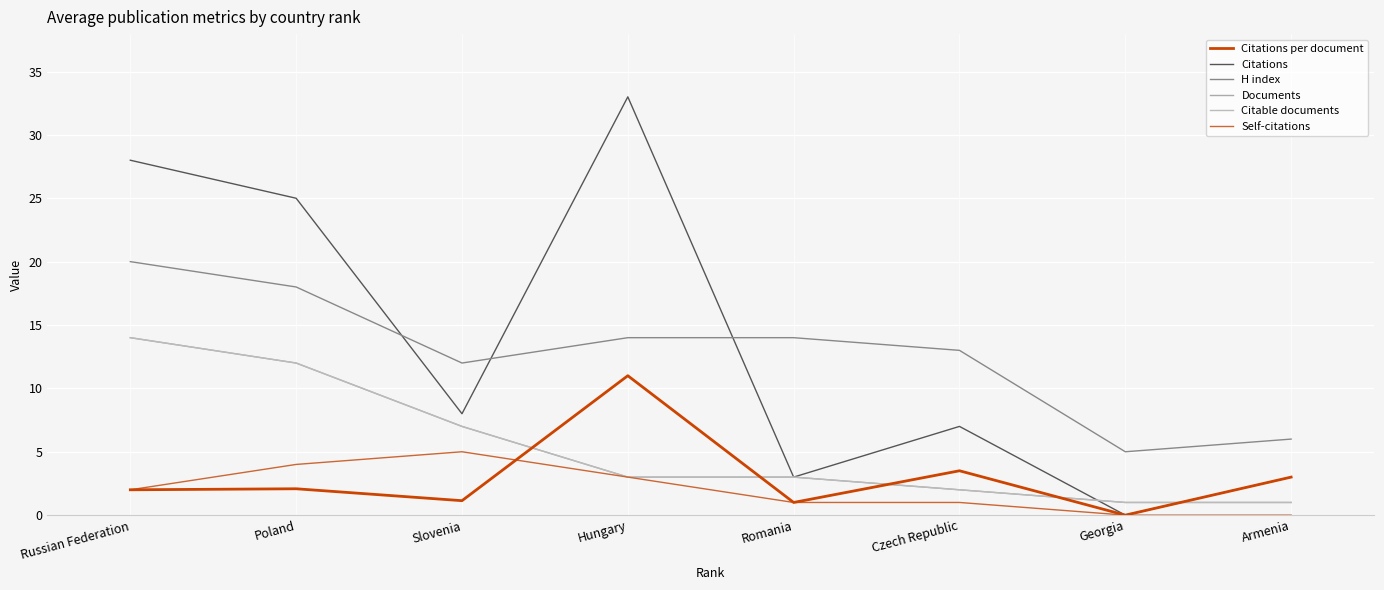

Reading left to right, what are all the values shown in this chart?

Citations per document: 2.0	2.1	1.1	11.0	1.0	3.5	0.0	3.0
Citations: 28.0	25.0	8.0	33.0	3.0	7.0	0.0	3.0
H index: 20.0	18.0	12.0	14.0	14.0	13.0	5.0	6.0
Documents: 14.0	12.0	7.0	3.0	3.0	2.0	1.0	1.0
Citable documents: 14.0	12.0	7.0	3.0	3.0	2.0	1.0	1.0
Self-citations: 2.0	4.0	5.0	3.0	1.0	1.0	0.0	0.0